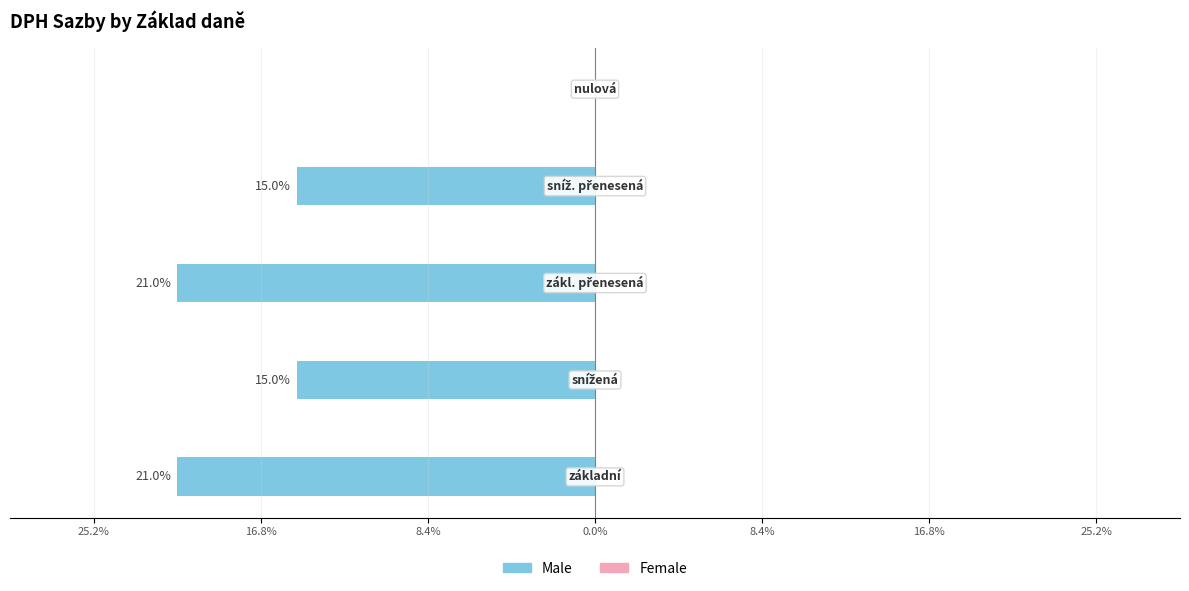

Are the bars horizontal?

Yes